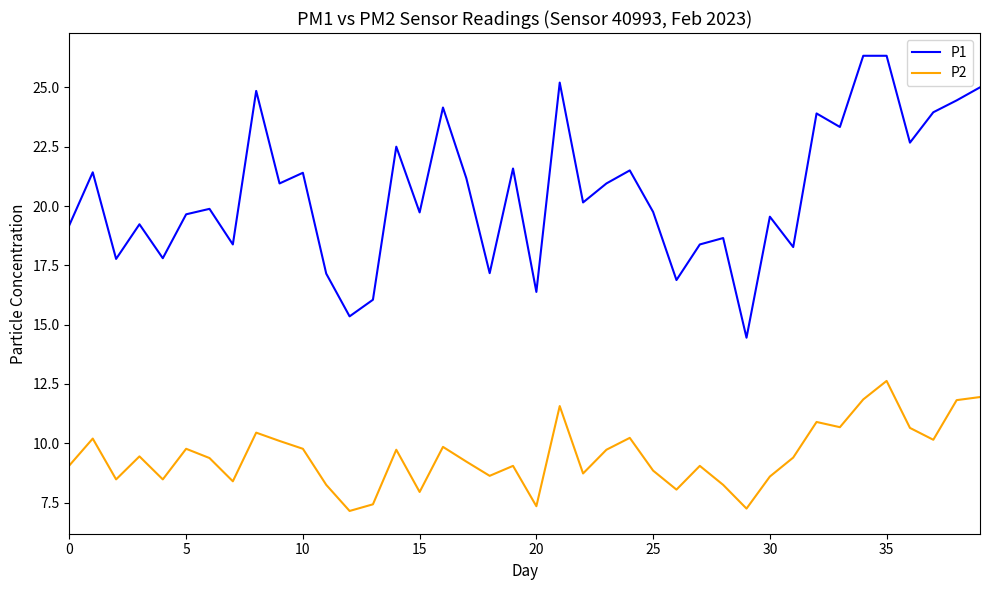

What is the smallest value displayed?

7.2